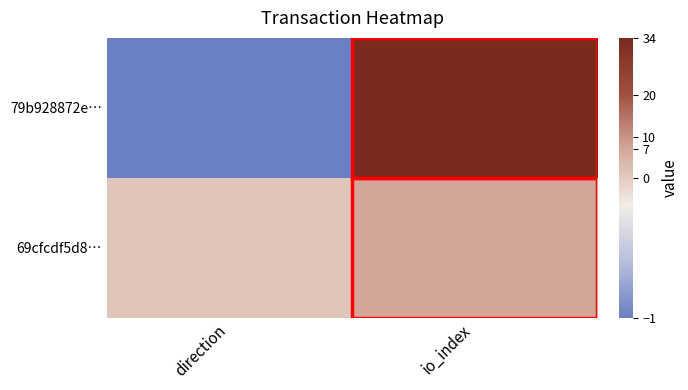

List the series in order of their overall mean, lowest first.

69cfcdf5d8…, 79b928872e…